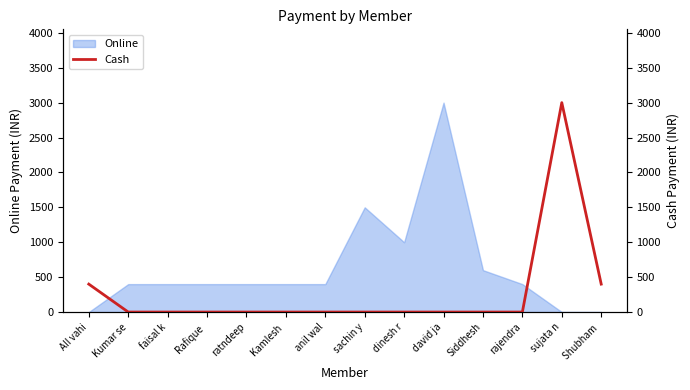

What position from the left is Kamlesh ?

6